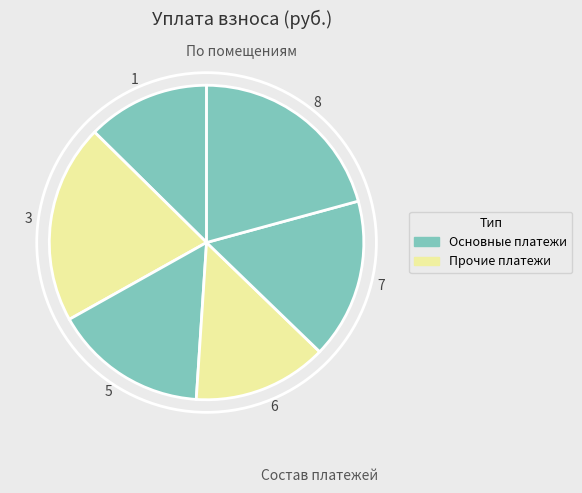

Is 3 the majority of the pie?

No